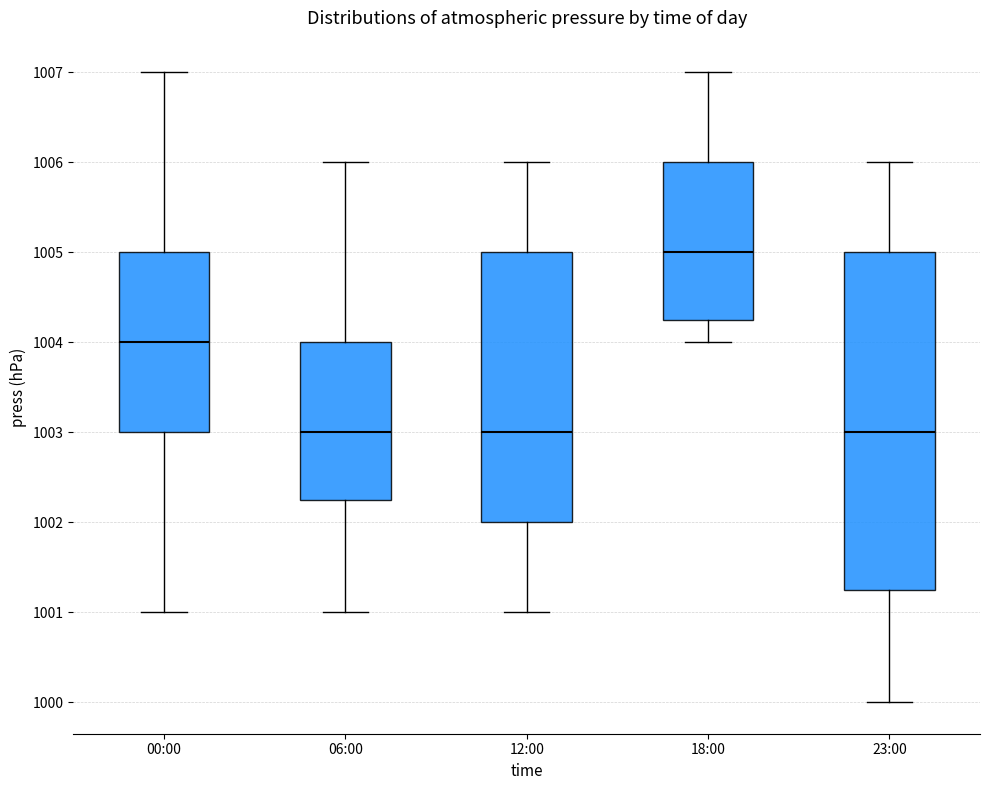

Which box has the highest median line?

18:00